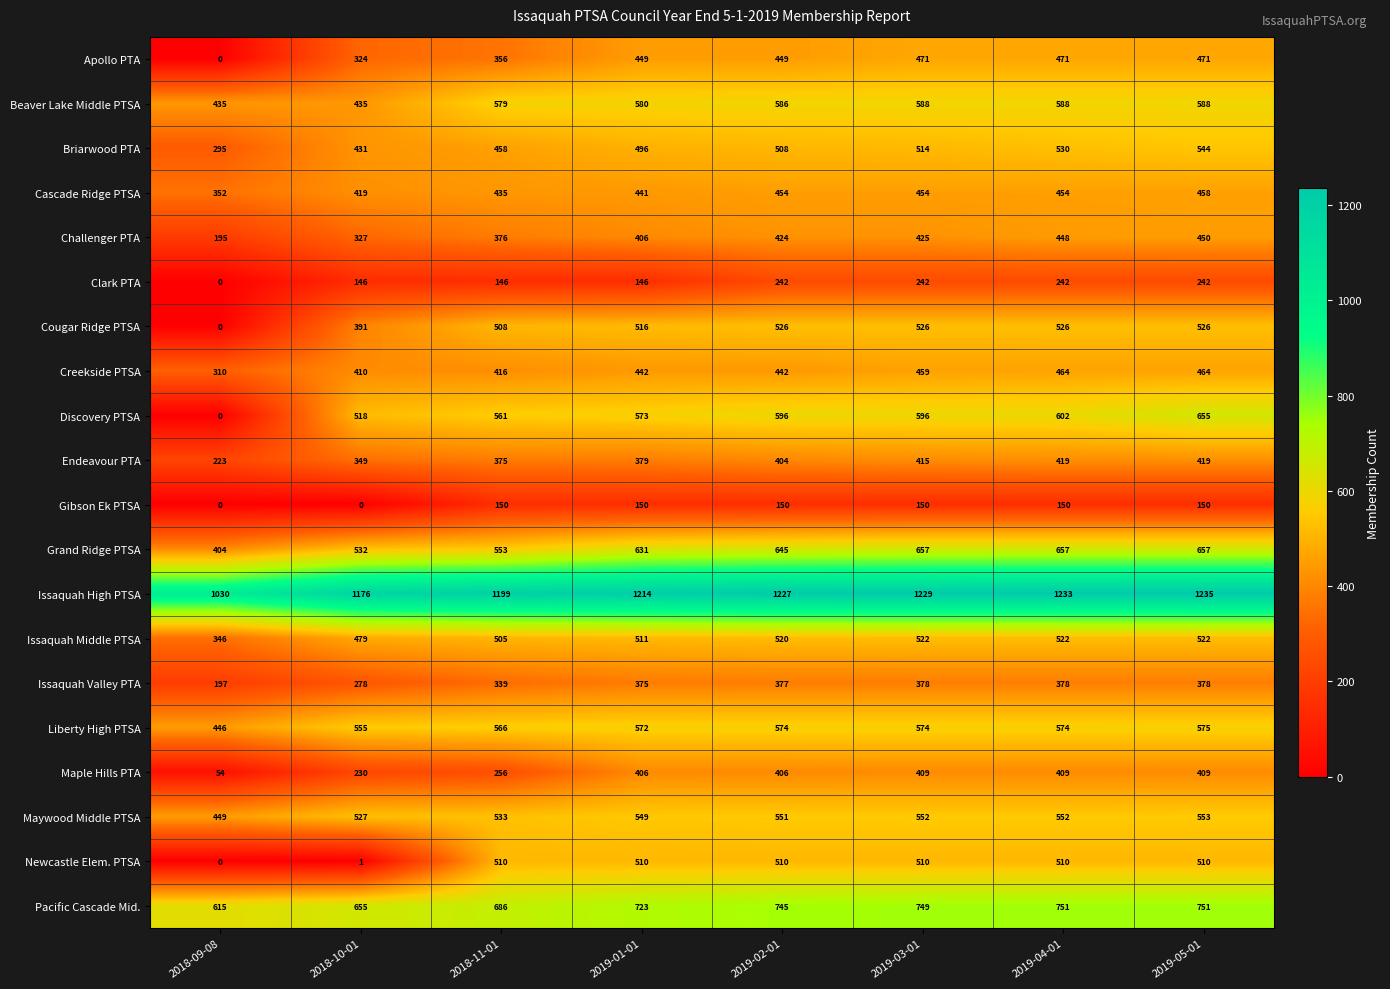

What is the difference between the maximum and minimum values in the Beaver Lake Middle PTSA series?

153